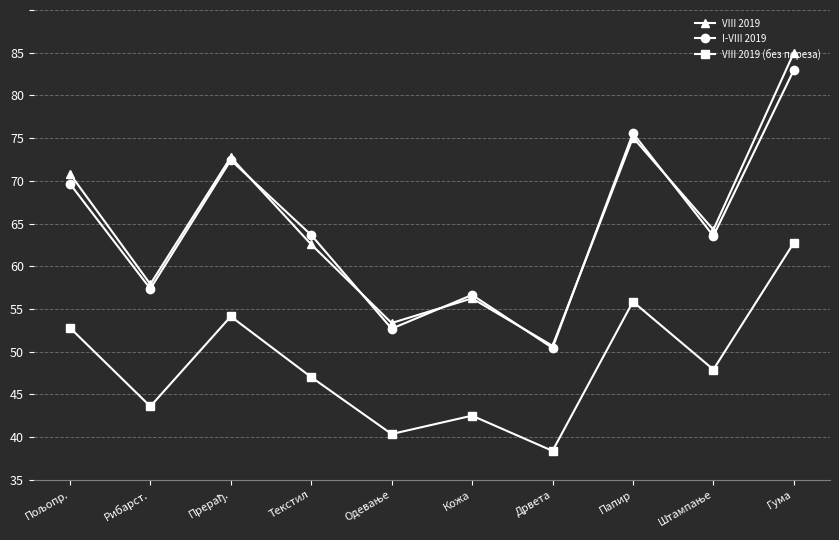

Is it true that I-VIII 2019 equals 39.0 at Прерађ.?

False